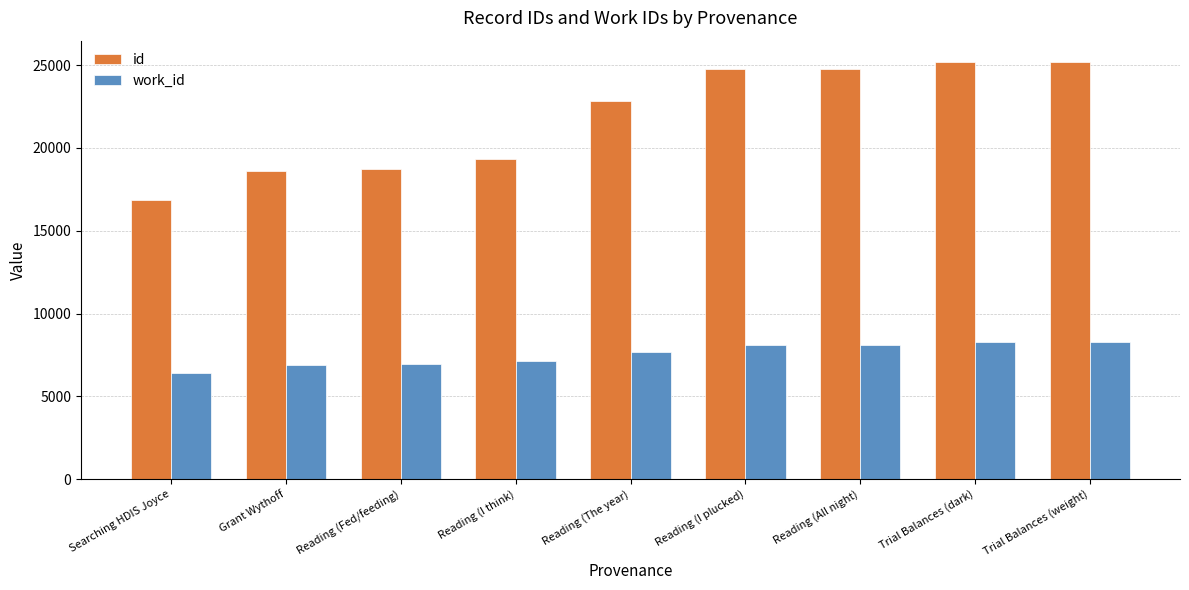

What is the difference between the maximum and second lowest values in the work_id series?

1382